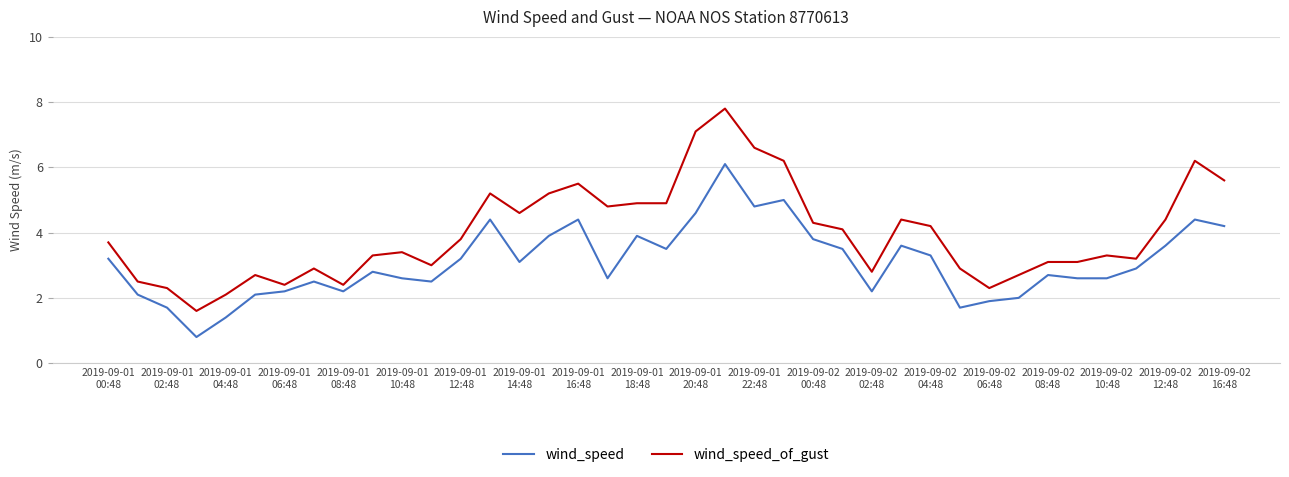

Which series has the widest spread of values?

wind_speed_of_gust